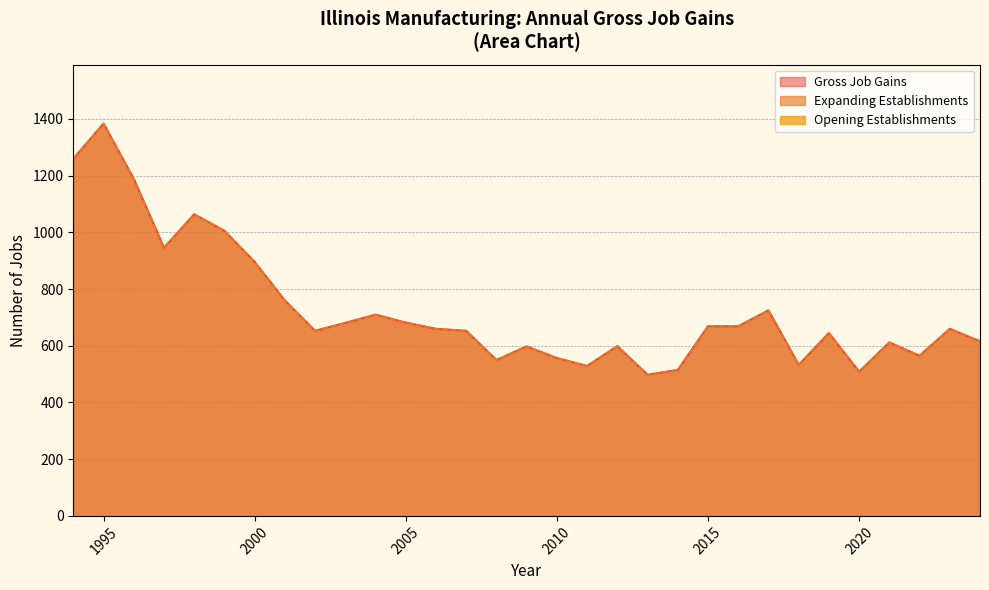

Rank the series at 2008 from lowest to highest value.

Gross Job Gains, Expanding Establishments